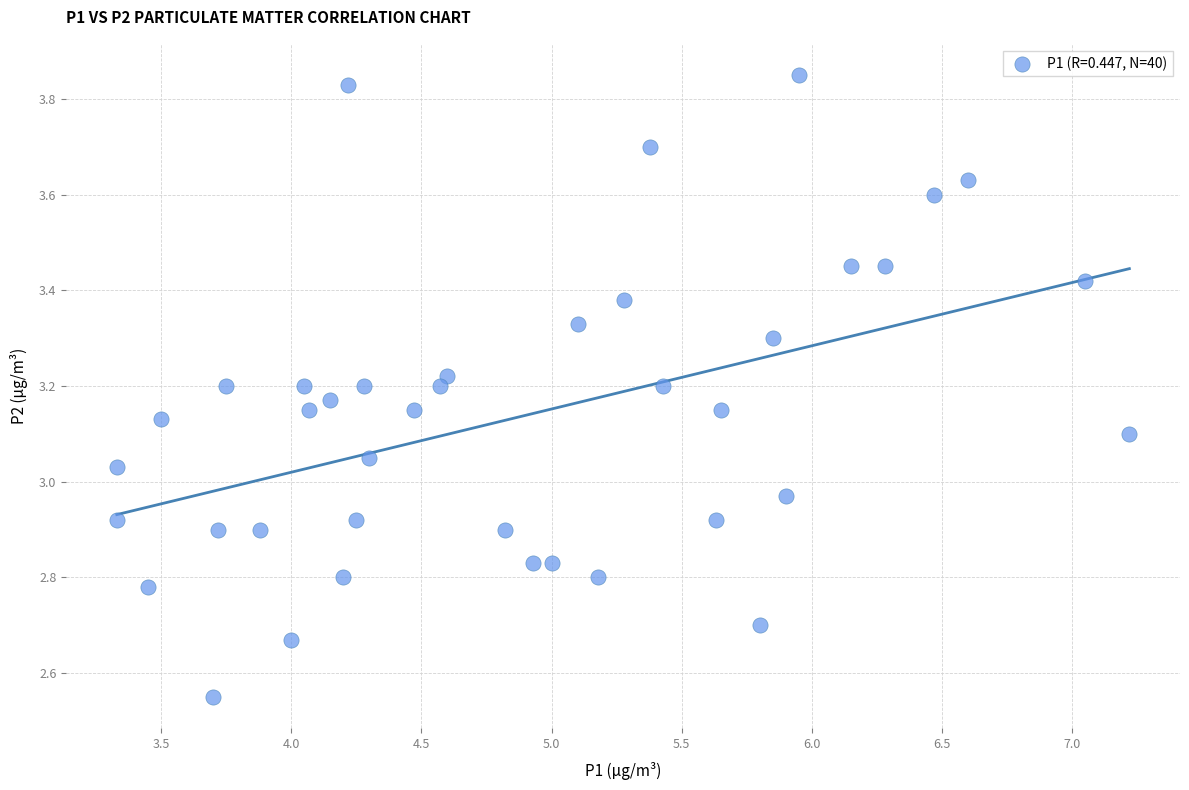

What is the range of Y values (max minus min)?

1.3